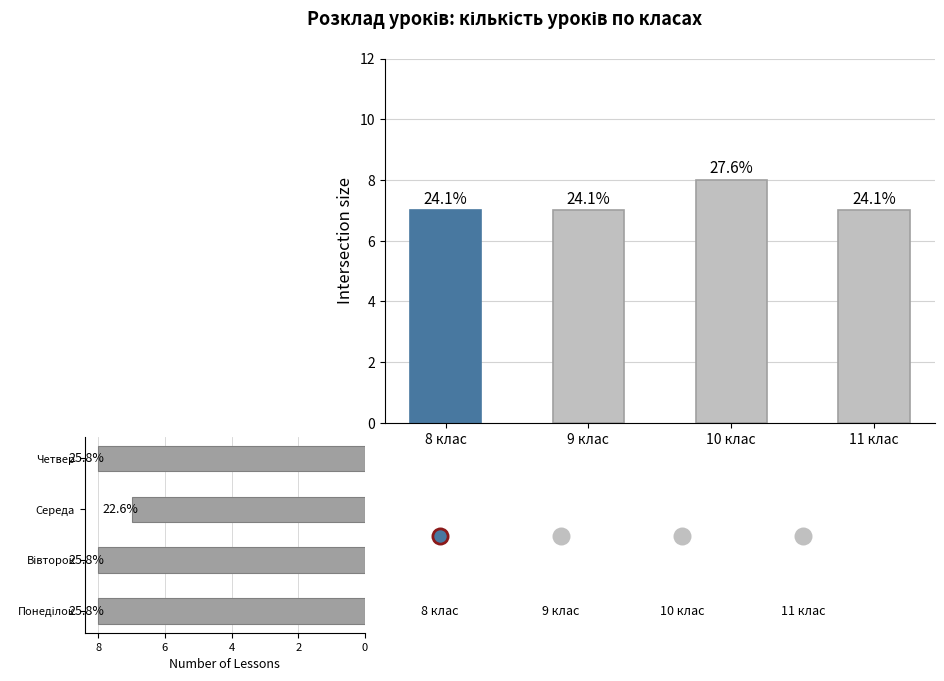

Which series has the largest Y range (max minus min)?

Lesson count